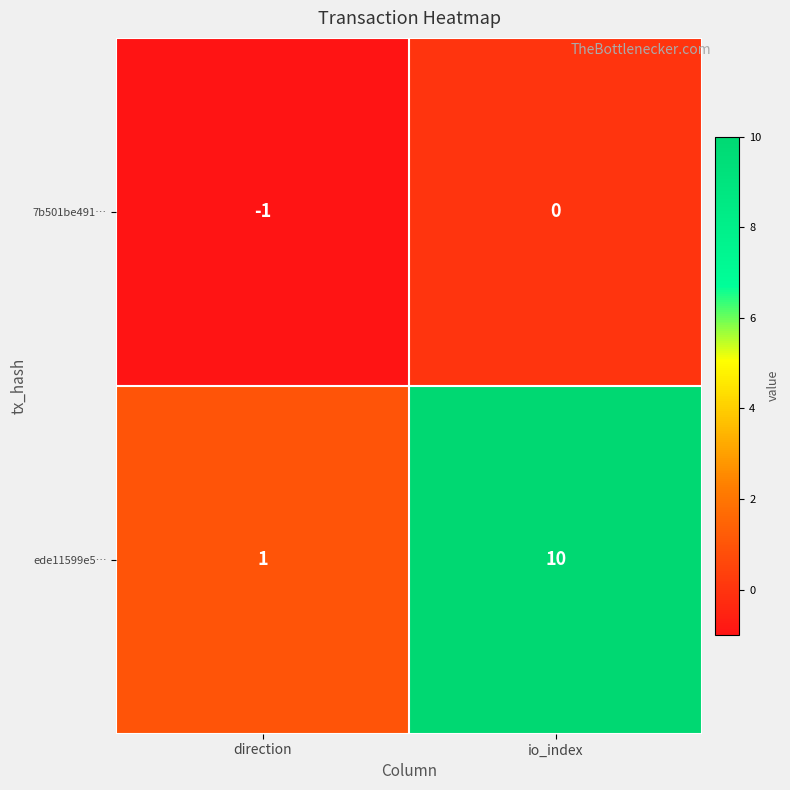

How many distinct data groups are displayed?

2